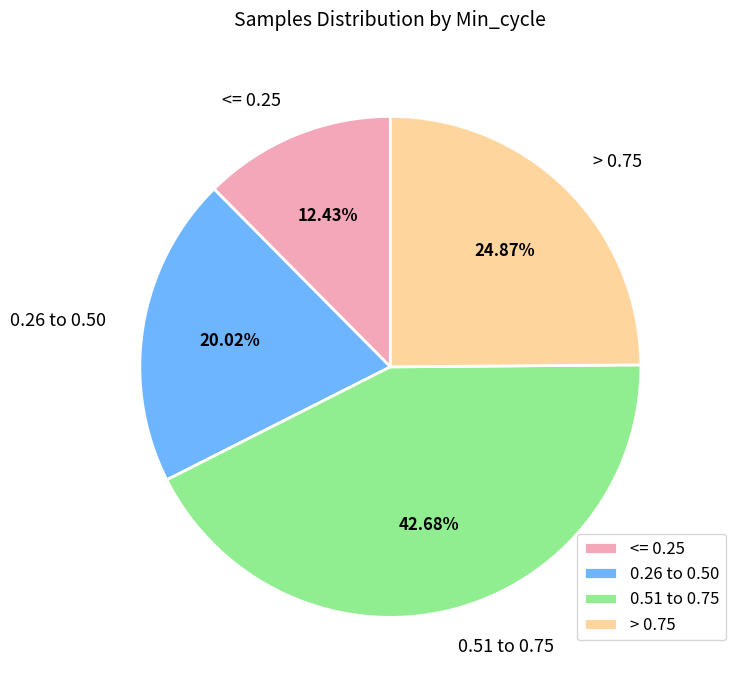

Does 0.51 to 0.75 account for over 50% of the chart?

No